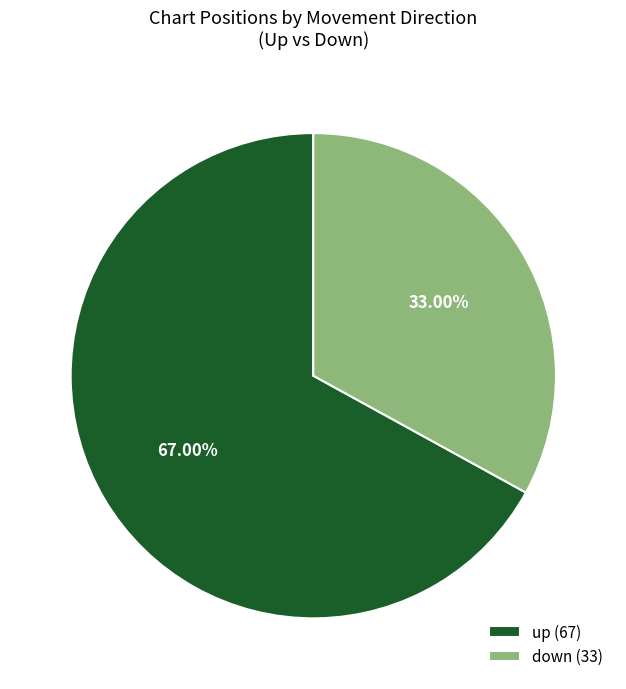

What portion of the pie excludes down?

67.0%